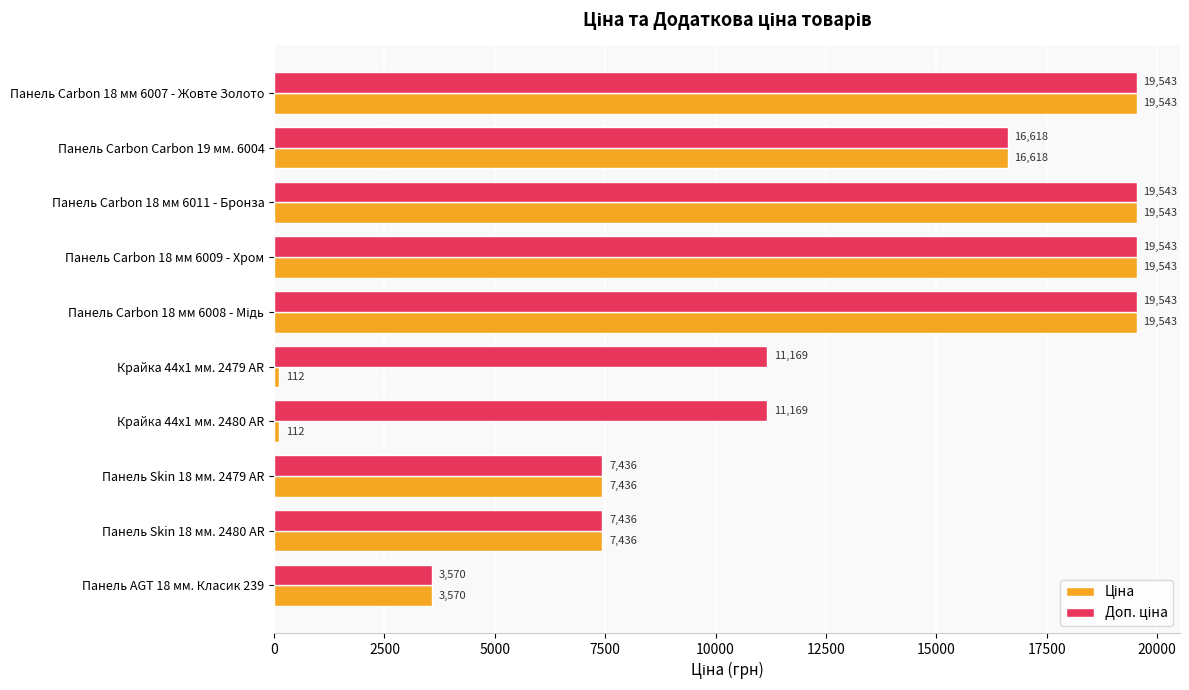

What is the maximum value shown in the chart?

19542.7